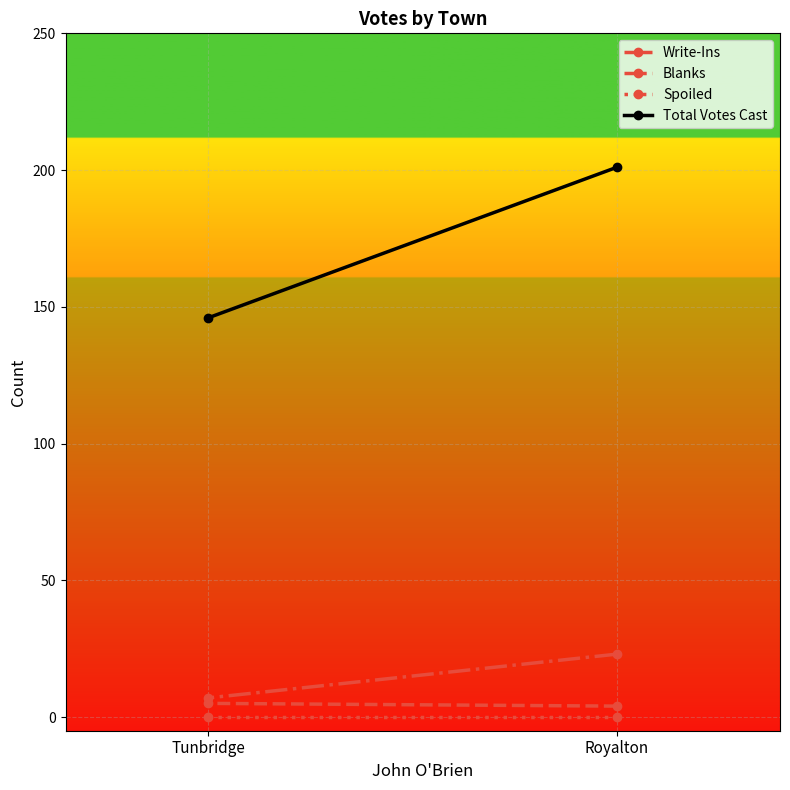

What is the highest value of the Total Votes Cast series?

201